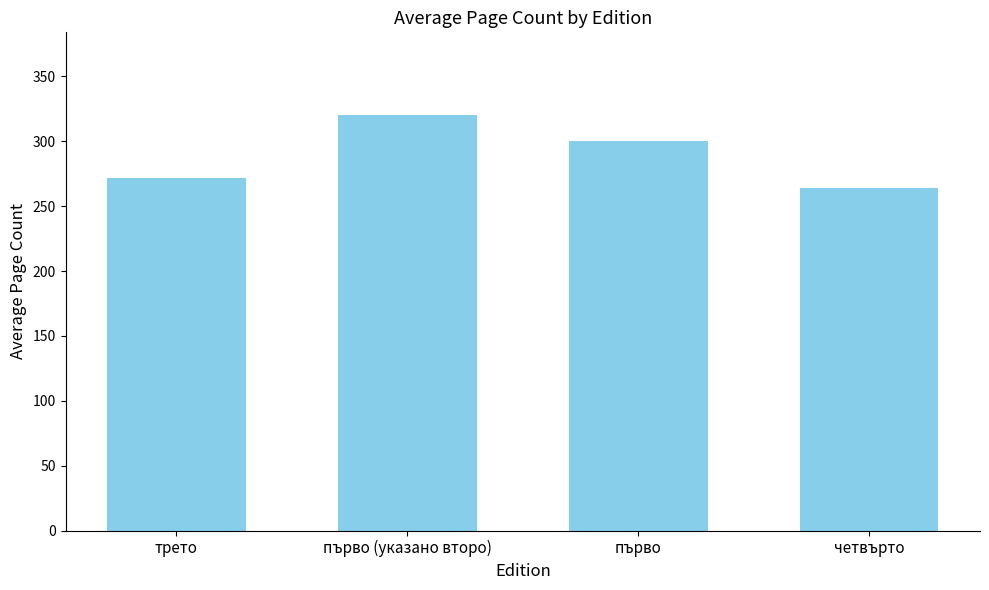

At which label does the data first exceed 300?

първо (указано второ)